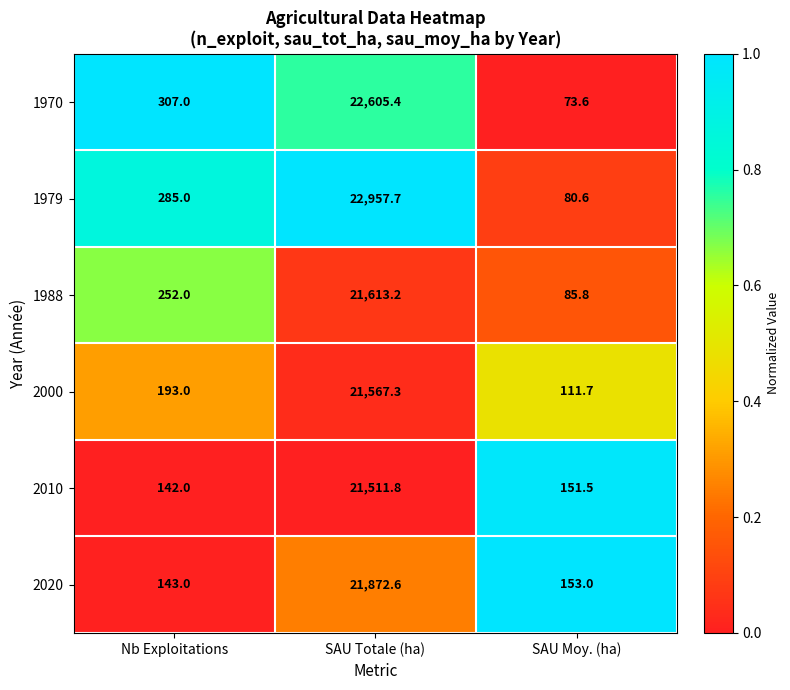

Which series has the widest spread of values?

1979